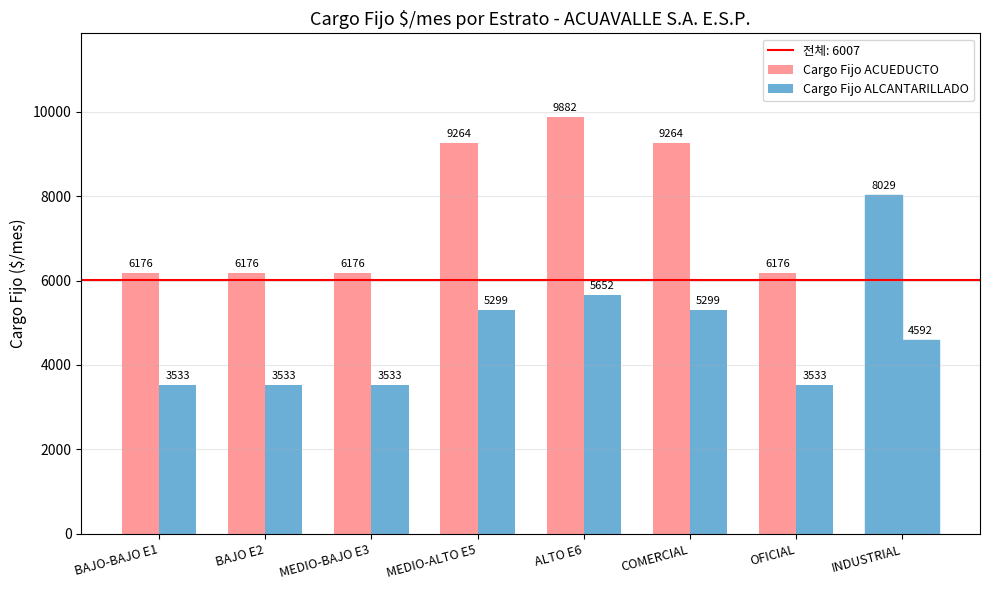

Rank the series at MEDIO-BAJO E3 from highest to lowest value.

Cargo Fijo ACUEDUCTO, Cargo Fijo ALCANTARILLADO